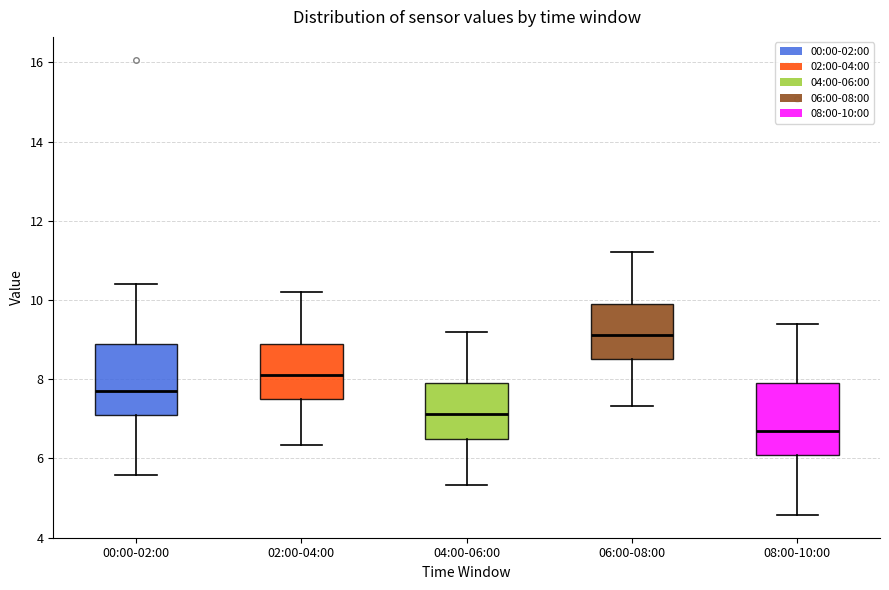

Where does the median line of the box for 04:00-06:00 sit on the y-axis? The values are not printed on the chart, so give them approximately, as read against the axis.

7.2